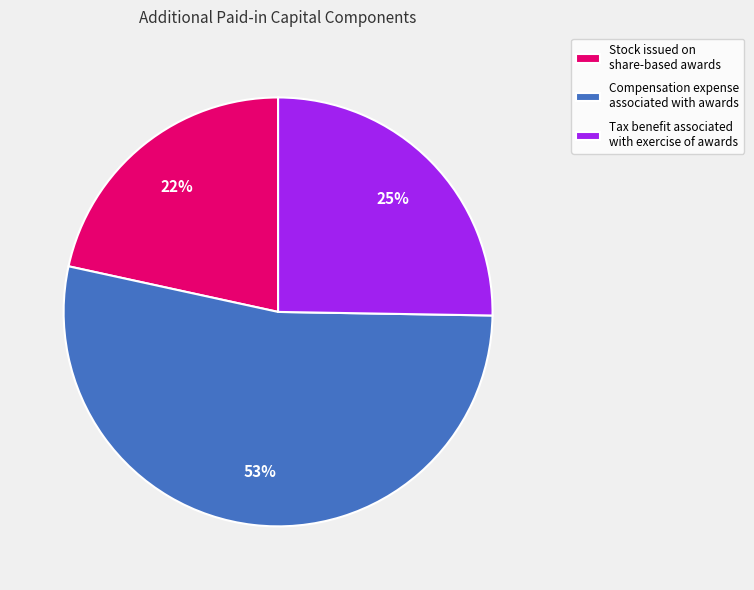

Is Compensation expense associated with awards the majority of the pie?

Yes